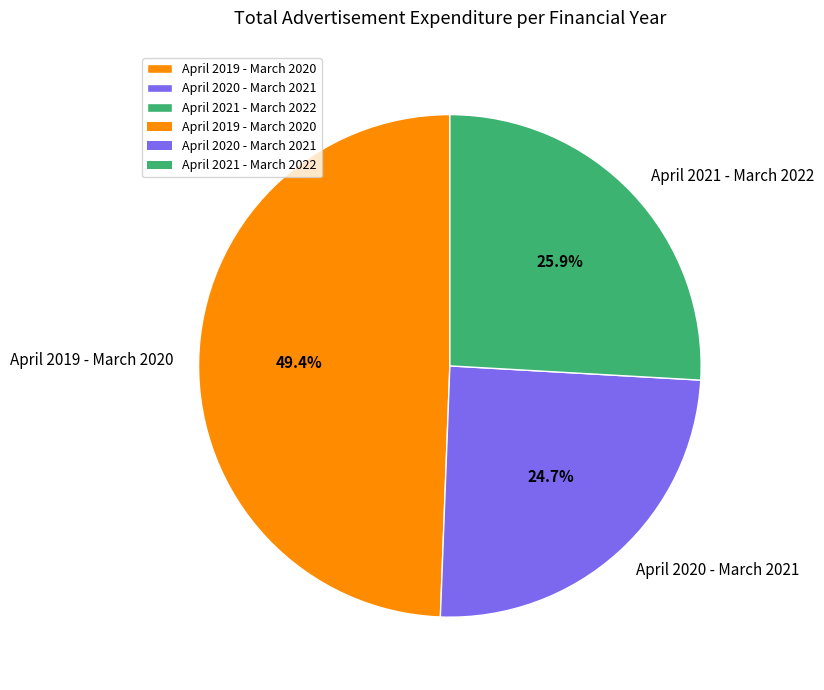

What percentage is the April 2019 - March 2020 slice, to the nearest percent?

49%